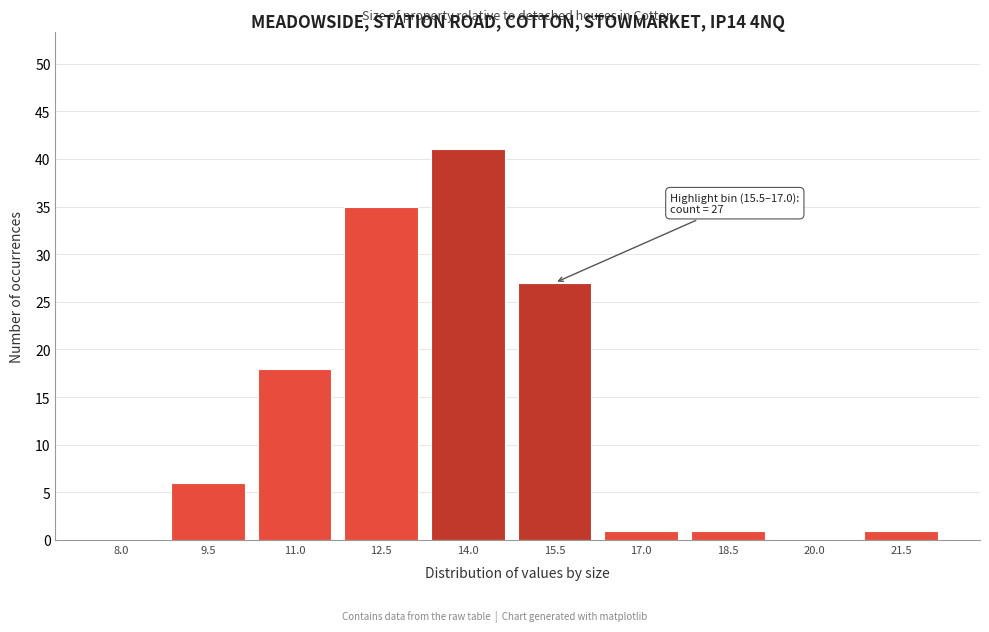

Reading right to left, what are all the values shown in this chart?

21.5=1	20.0=0	18.5=1	17.0=1	15.5=27	14.0=41	12.5=35	11.0=18	9.5=6	8.0=0